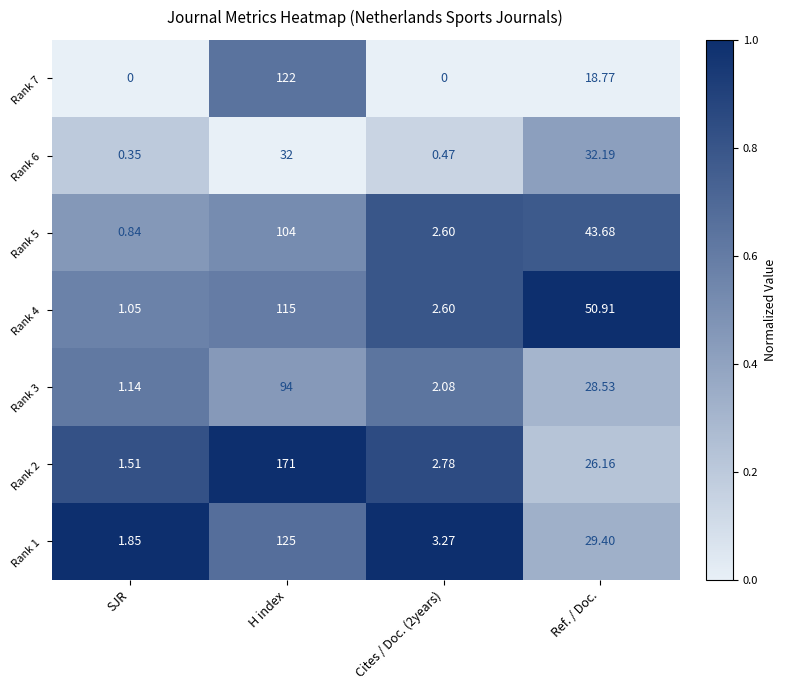

Which series has the largest range (max minus min)?

Rank 2